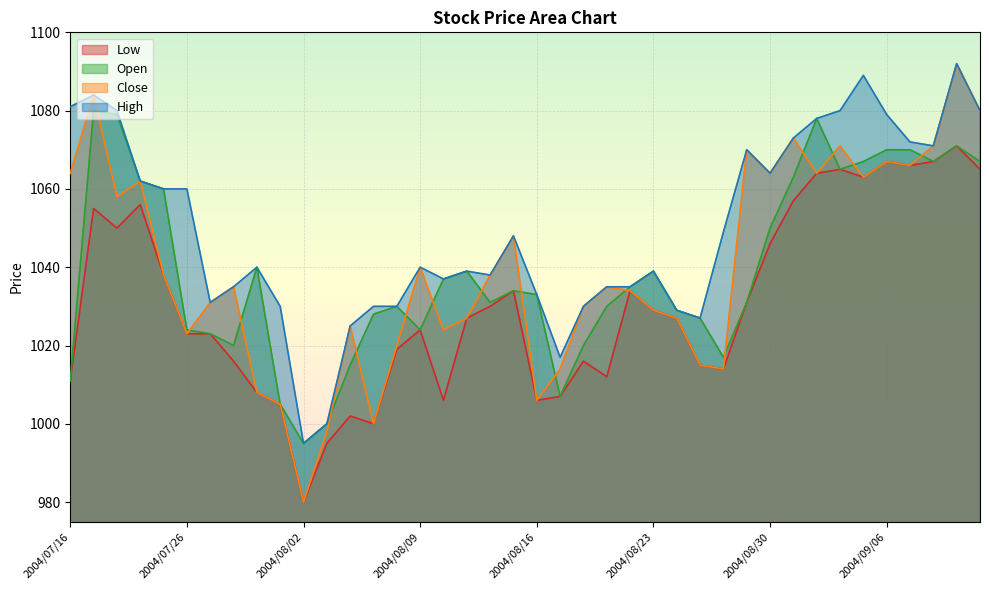

How many distinct data groups are displayed?

4